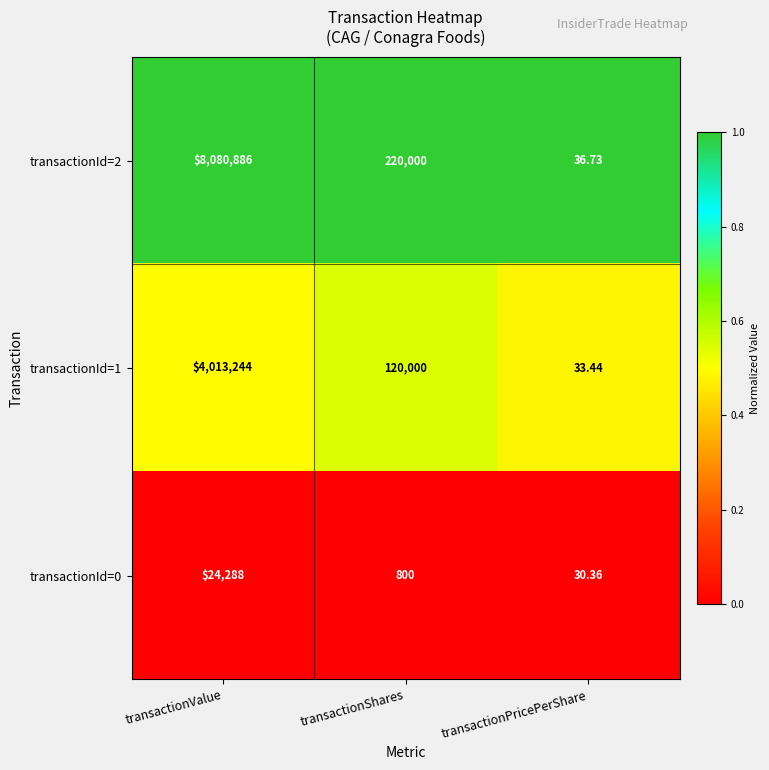

Rank the categories by transactionId=2 value from lowest to highest.

transactionPricePerShare, transactionShares, transactionValue